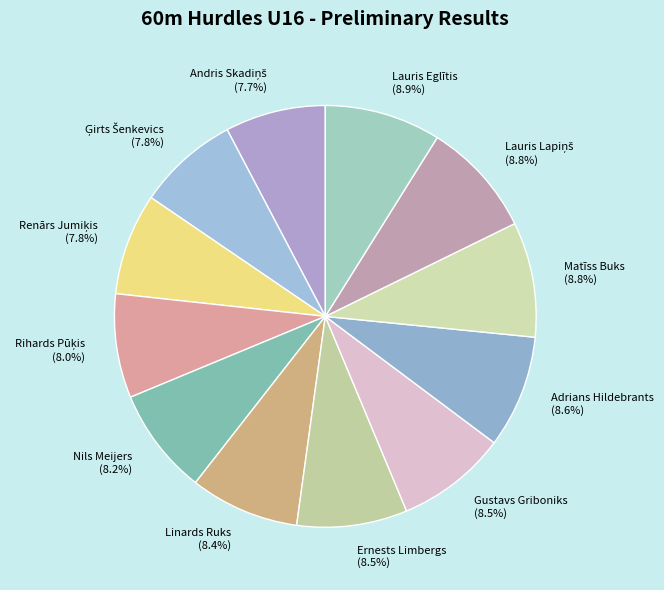

Does Ernests Limbergs account for over 50% of the chart?

No